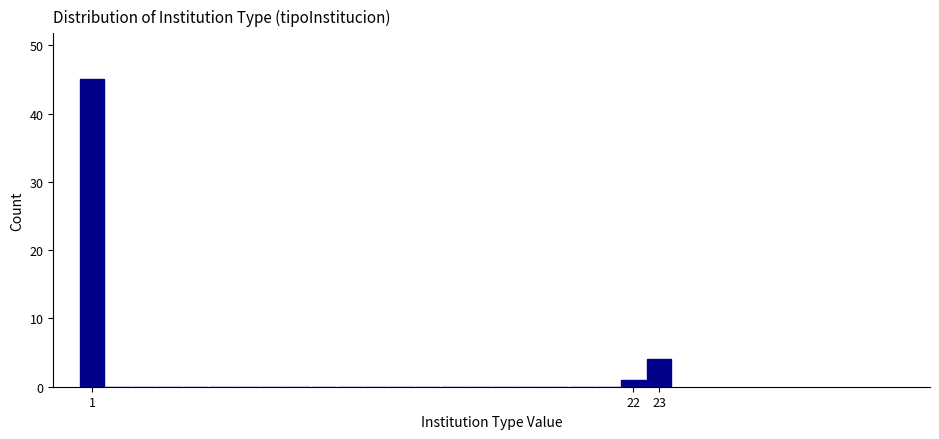

Reading left to right, transcribe this chart: for each bar, give the range it covers on the x-axis and its height. The values are not printed on the chart, so give them approximately, as read against the axis.

0.5 to 1.5: 45
1.5 to 2.5: 0
2.5 to 3.5: 0
3.5 to 4.5: 0
4.5 to 5.5: 0
5.5 to 6.5: 0
6.5 to 7.5: 0
7.5 to 8.5: 0
8.5 to 9.5: 0
9.5 to 10.5: 0
10.5 to 11.5: 0
11.5 to 12.5: 0
12.5 to 13.5: 0
13.5 to 14.5: 0
14.5 to 15.5: 0
15.5 to 16.5: 0
16.5 to 17.5: 0
17.5 to 18.5: 0
18.5 to 19.5: 0
19.5 to 20.5: 0
20.5 to 21.5: 0
21.5 to 22.5: 1
22.5 to 23.5: 4